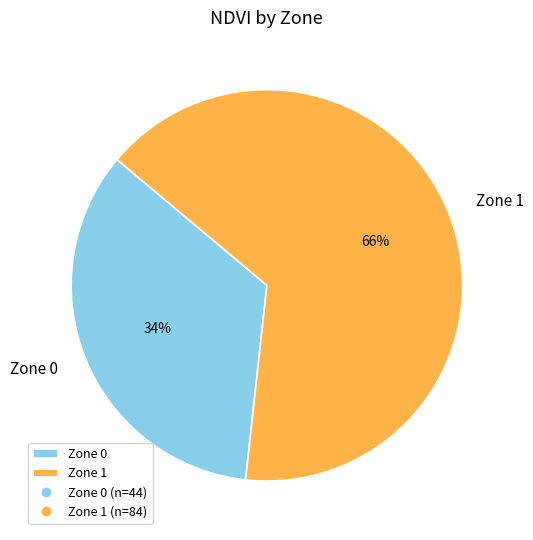

Is there any slice that represents more than half of the pie?

Yes